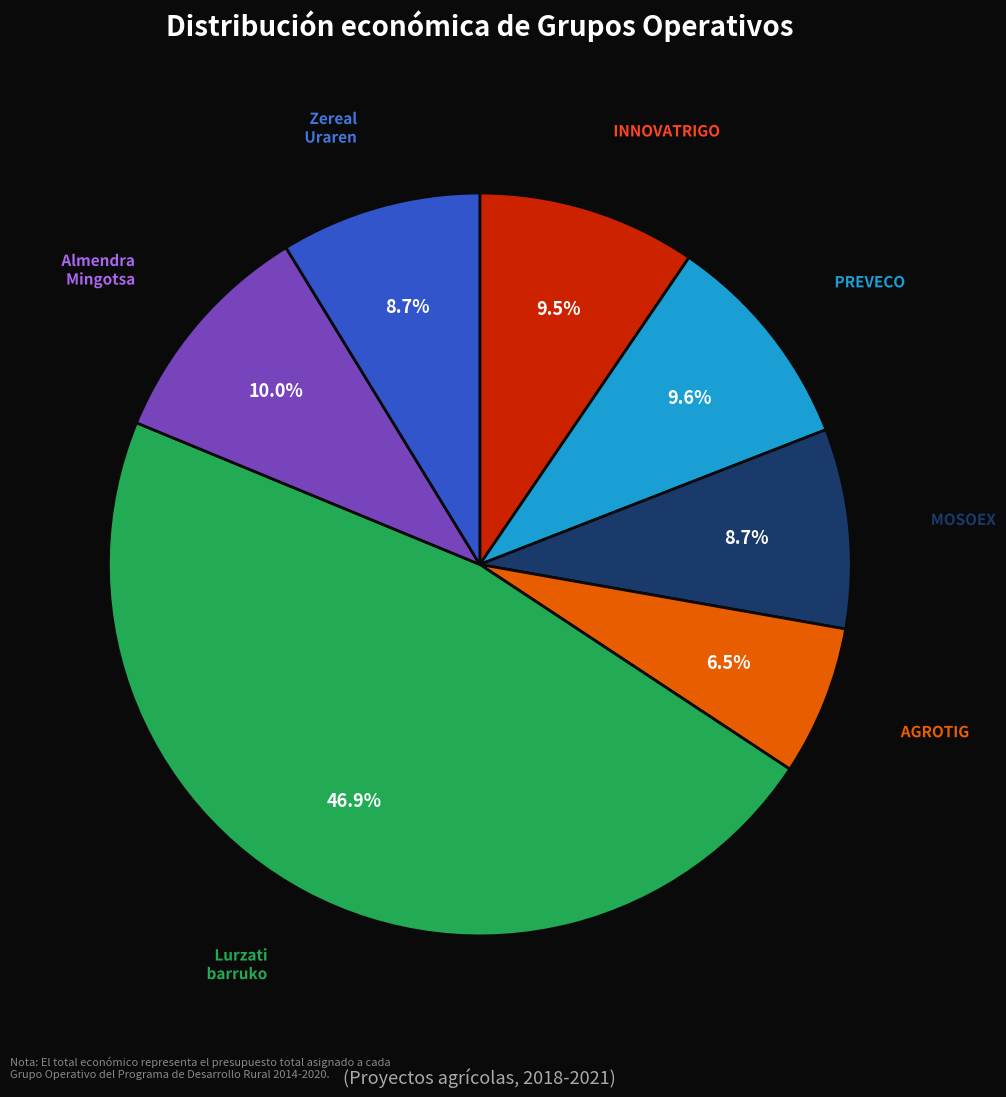

What percentage do Almendra Mingotsa and MOSOEX together represent?

18.7%